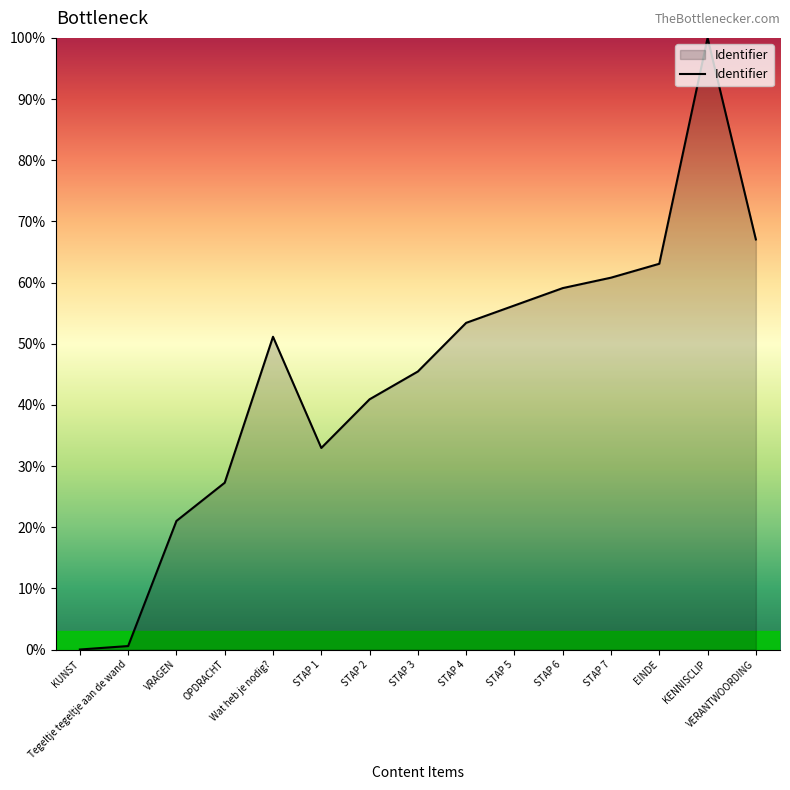

Which category has the highest value across all series?

KENNISCLIP